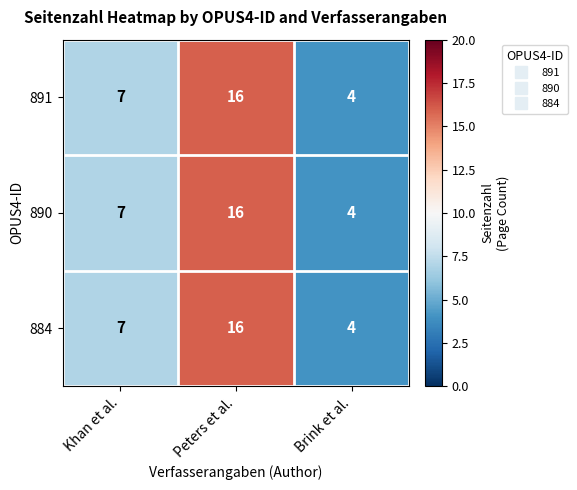

At which category is the sum across all series the highest?

Peters et al.